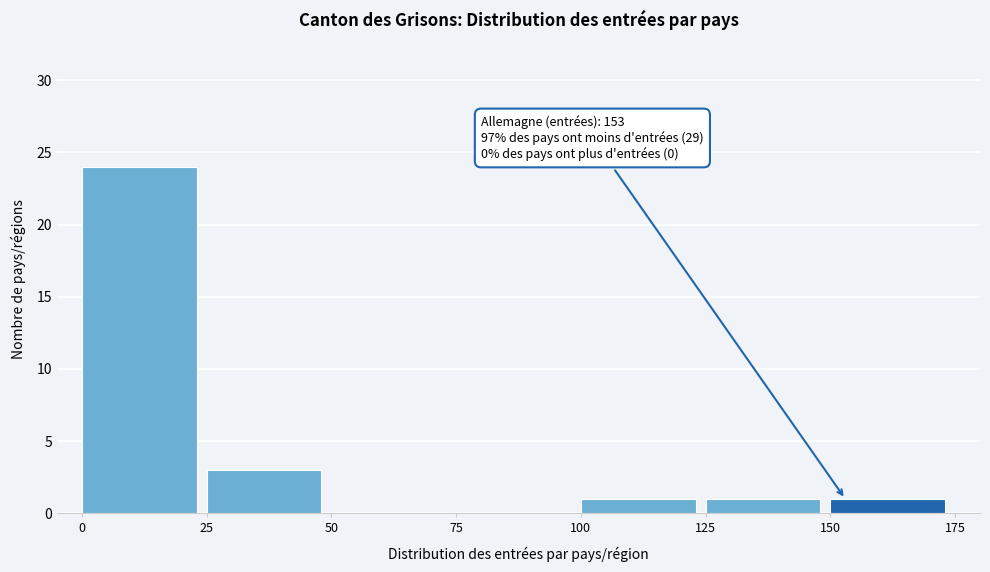

Over which range of the x-axis is the bar tallest?

0 to 25